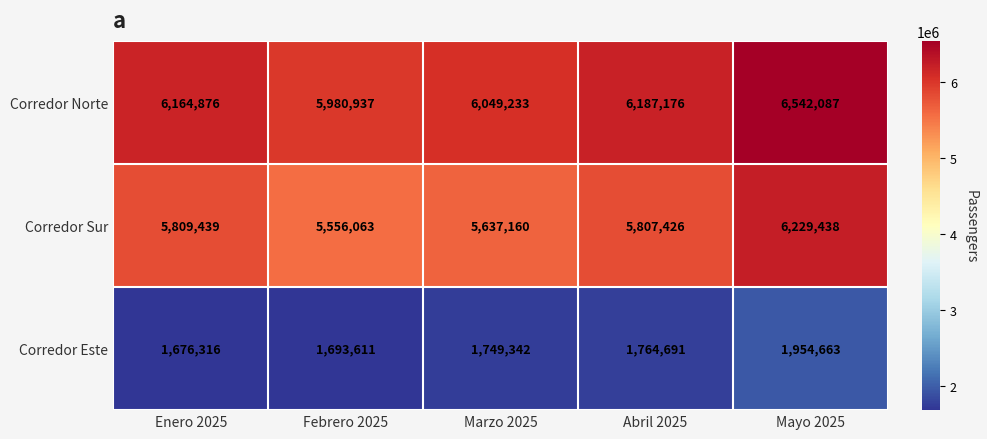

Reading left to right, extract all data points from this chart.

Corredor Norte: Enero 2025=6164876	Febrero 2025=5980937	Marzo 2025=6049233	Abril 2025=6187176	Mayo 2025=6542087
Corredor Sur: Enero 2025=5809439	Febrero 2025=5556063	Marzo 2025=5637160	Abril 2025=5807426	Mayo 2025=6229438
Corredor Este: Enero 2025=1676316	Febrero 2025=1693611	Marzo 2025=1749342	Abril 2025=1764691	Mayo 2025=1954663